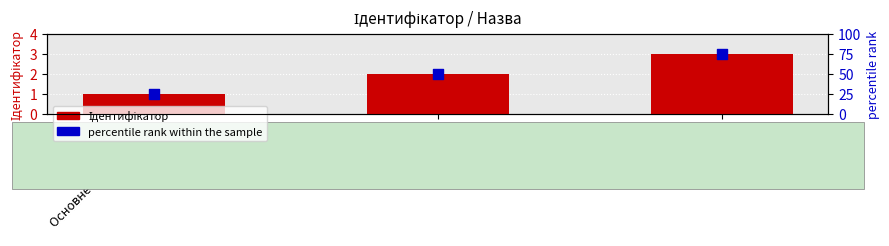

What are all the series names shown in the legend?

Ідентифікатор, percentile rank within the sample